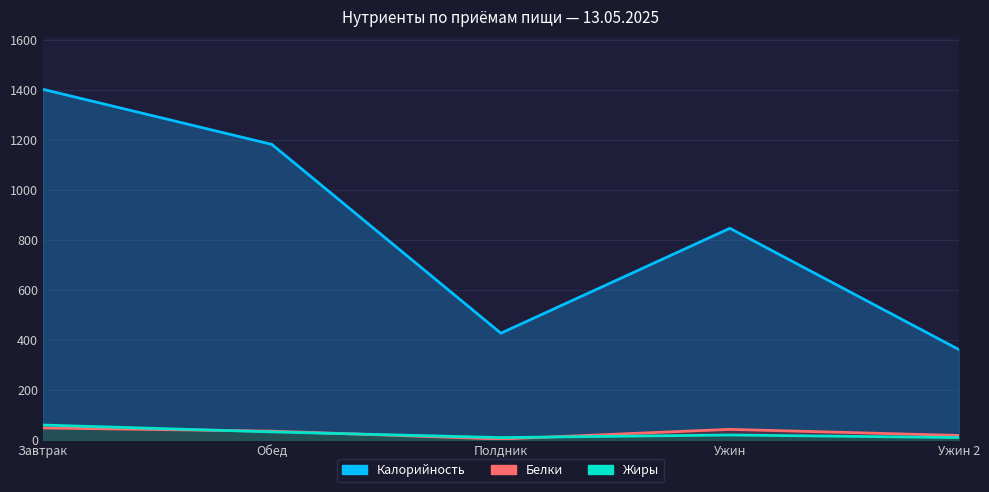

At which category does Жиры reach its first local valley?

Полдник